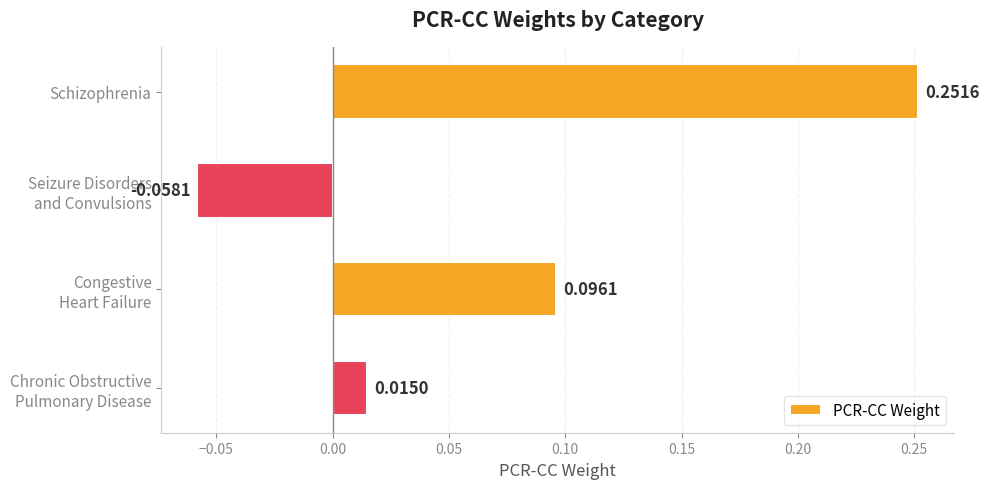

Does the chart contain stacked bars?

No